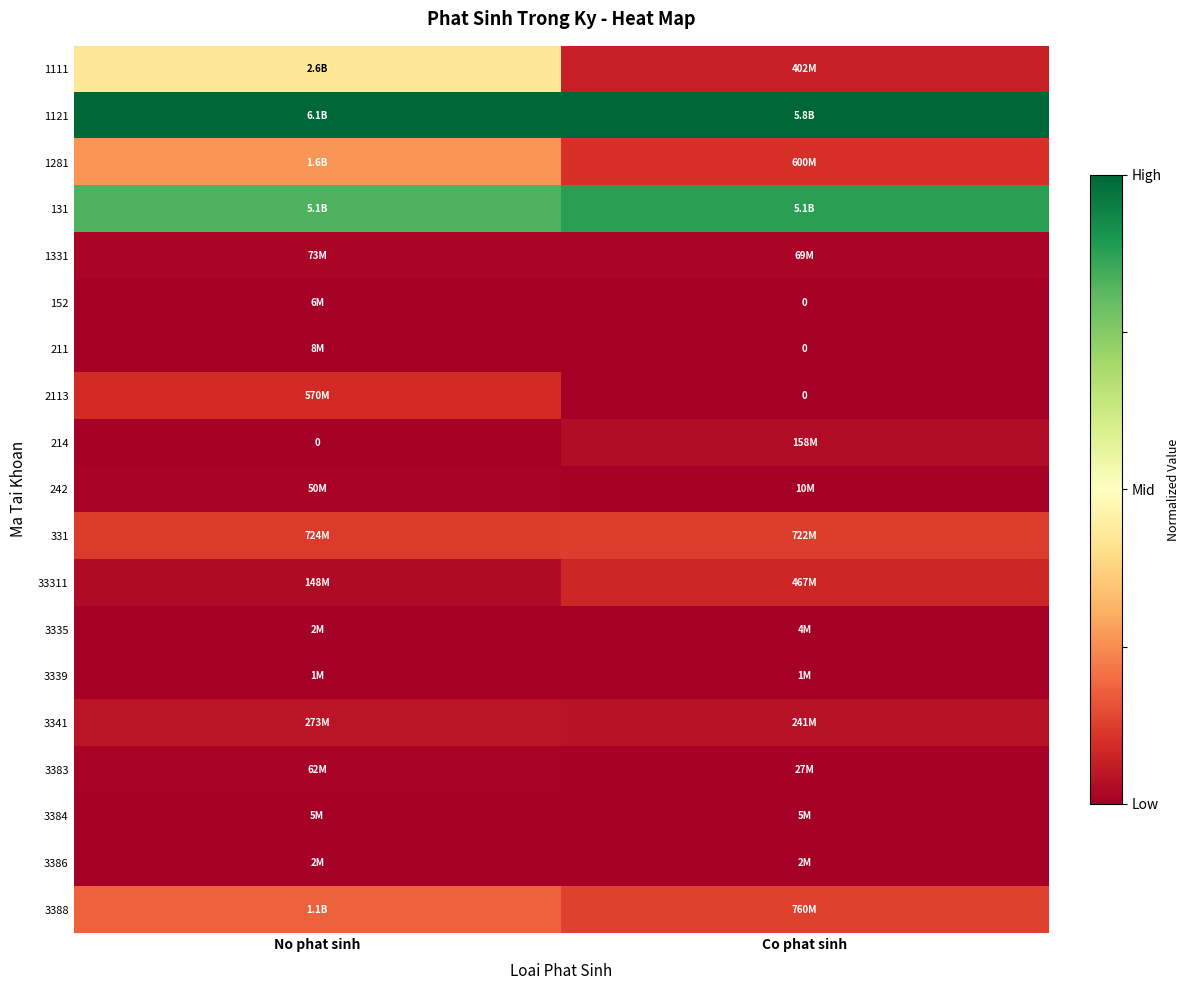

How many distinct data groups are displayed?

19